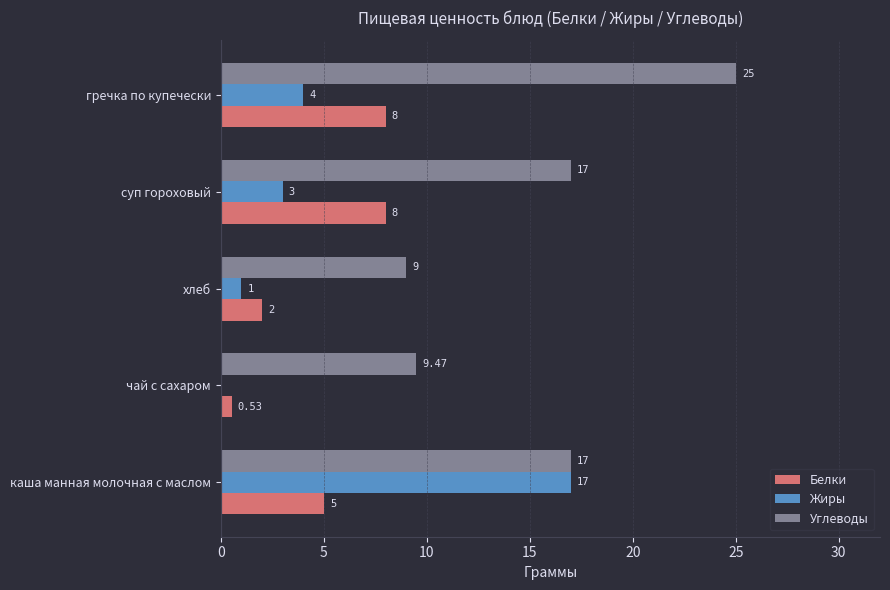

At which label is Белки closest to 4?

каша манная молочная с маслом